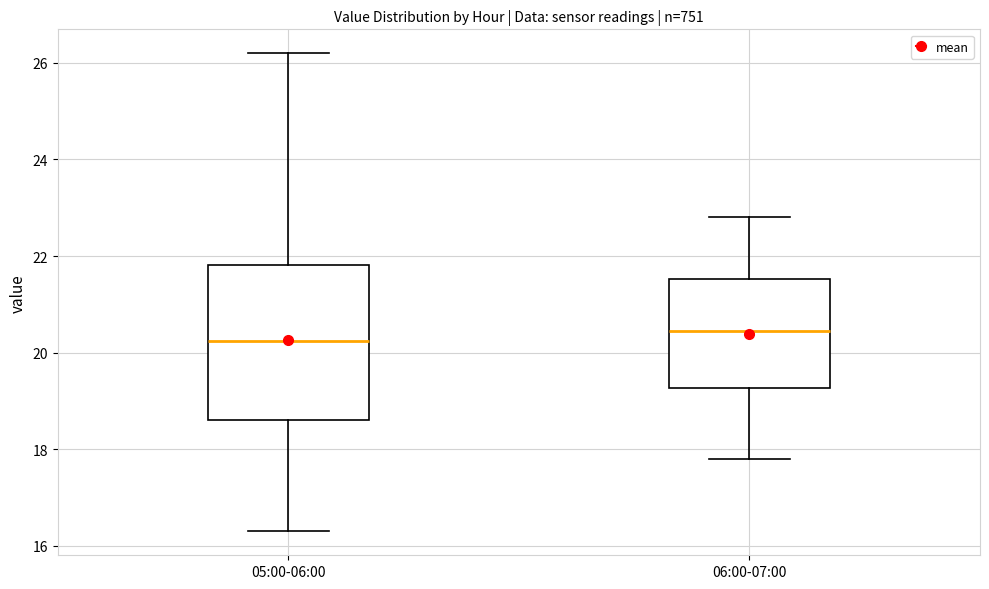

Reading left to right, read every box against the y-axis: the position of its median line, the range the box covers, and the ends of its whiskers. The values are not printed on the chart, so give them approximately, as read against the axis.

05:00-06:00: median 20.2, box 18.6 to 21.8, whiskers 16.4 to 26.2
06:00-07:00: median 20.4, box 19.2 to 21.6, whiskers 17.8 to 22.8